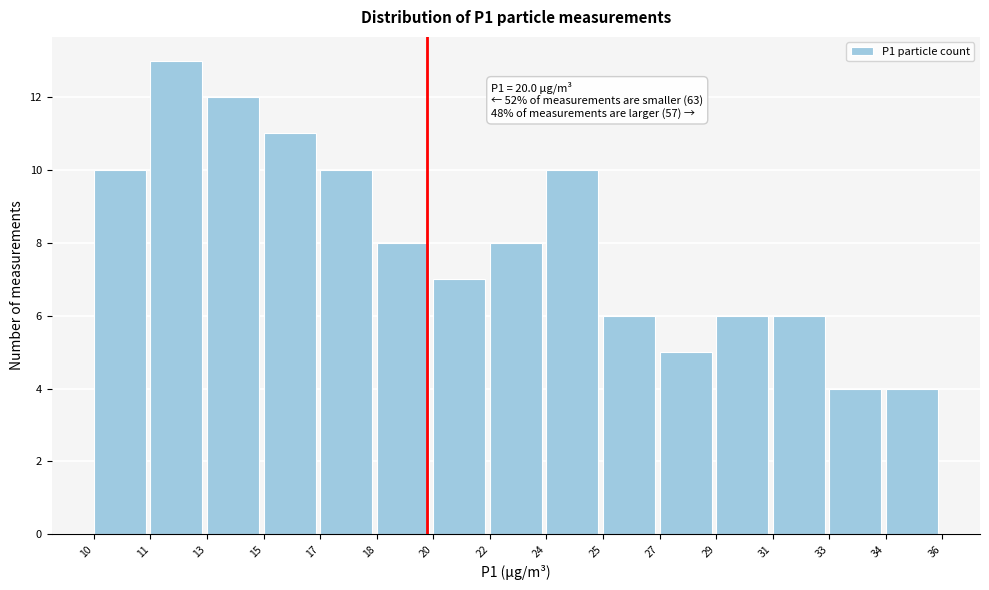

Reading left to right, transcribe all the data shown in this chart.

10=10	11=13	13=12	15=11	17=10	18=8	20=7	22=8	24=10	25=6	27=5	29=6	31=6	33=4	34=4